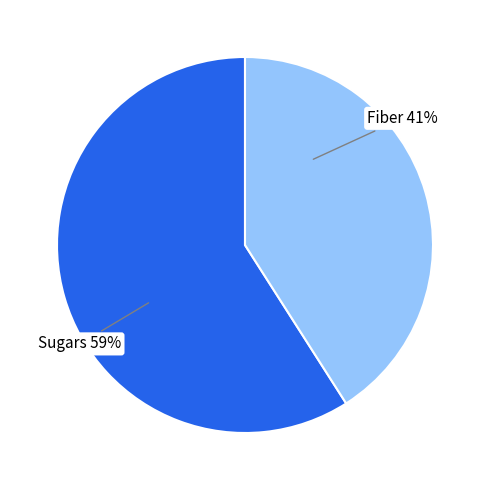

Is there any slice that represents more than half of the pie?

Yes